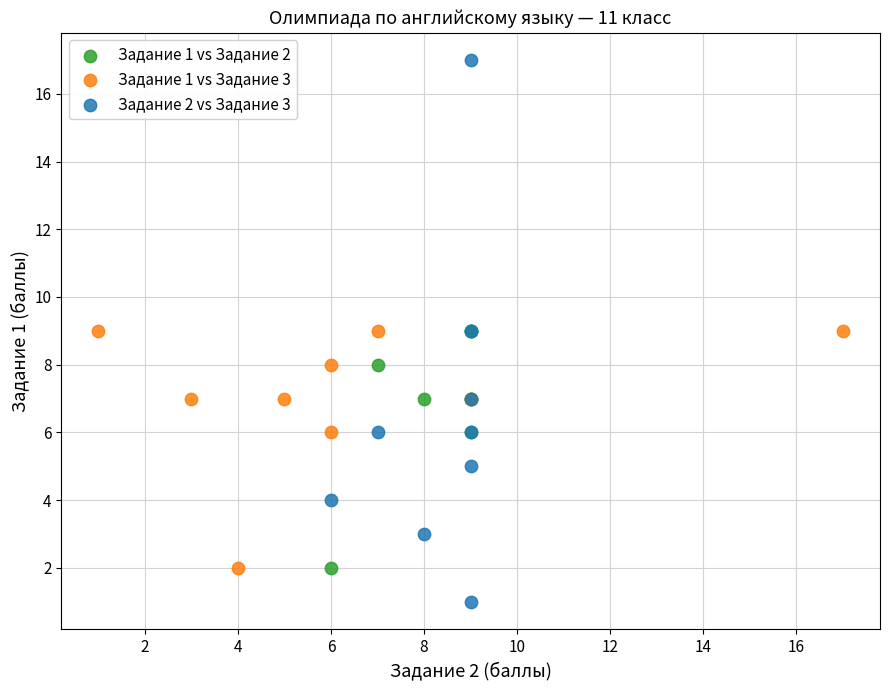

Which series has the largest Y range (max minus min)?

Задание 2 vs Задание 3